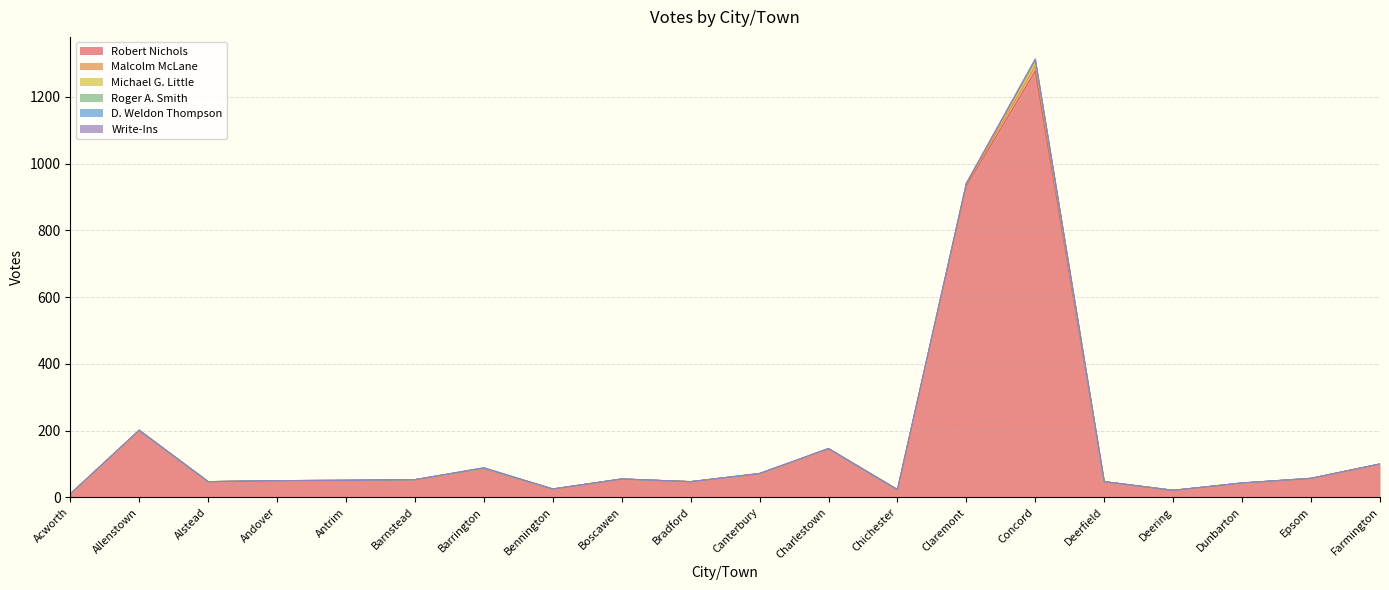

The value of Write-Ins at Acworth is 1. True or false?

False